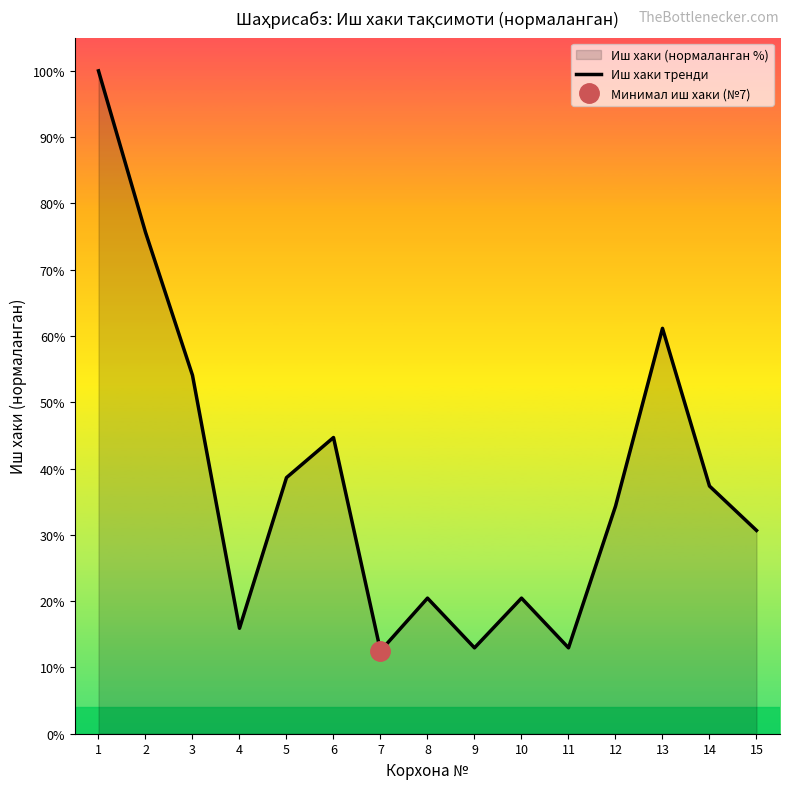

At which category does the data reach its first local peak?

6